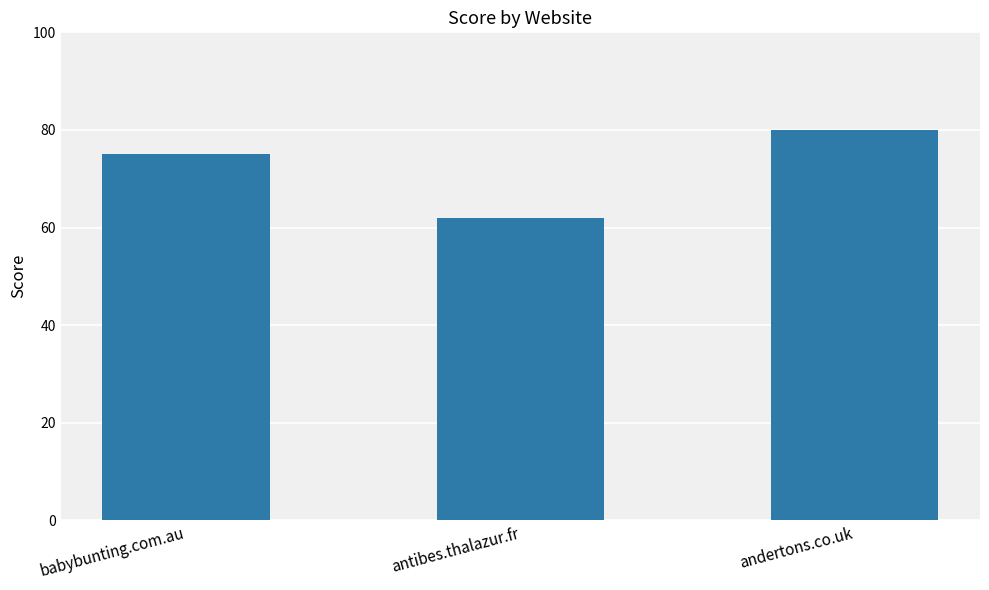

Reading left to right, list all the values displayed in this chart.

75	62	80